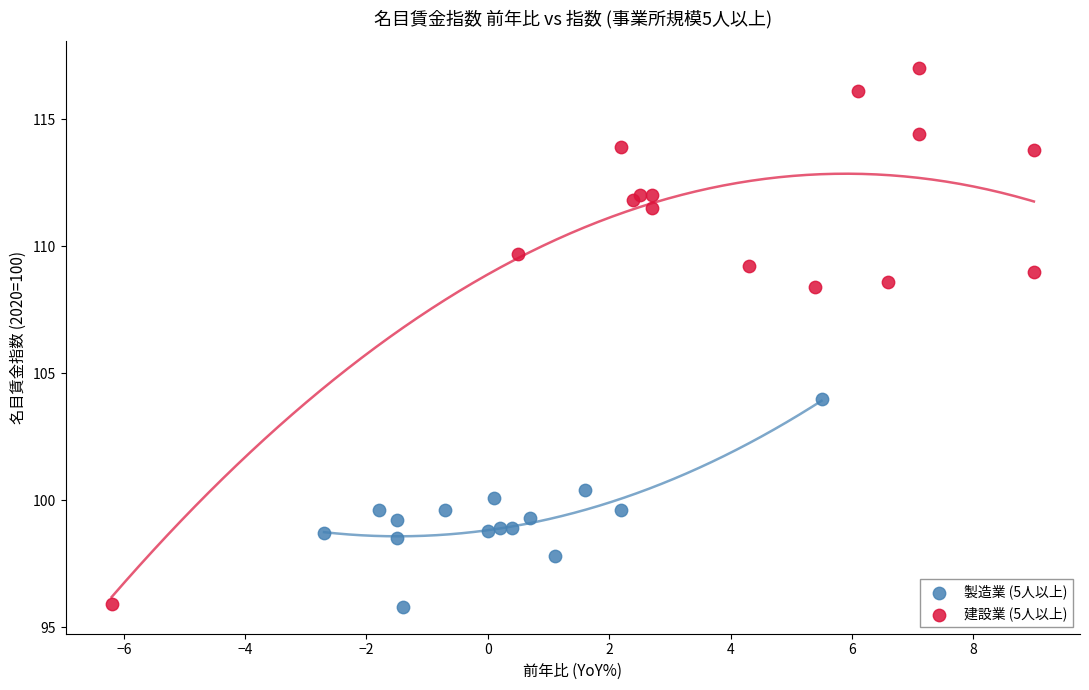

What are all the series names shown in the legend?

製造業 (5人以上), 建設業 (5人以上)